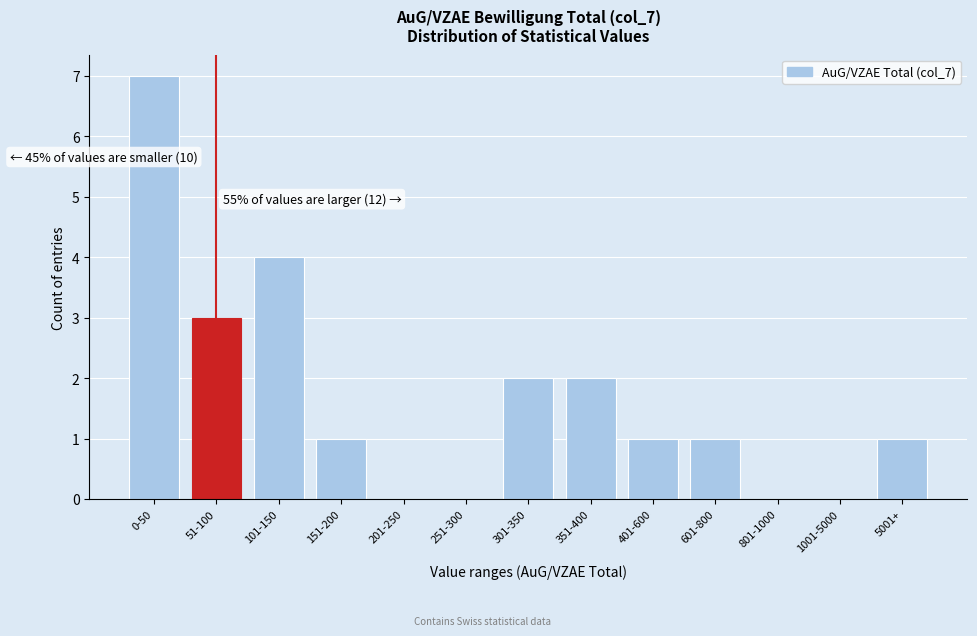

Reading left to right, transcribe all the data shown in this chart.

0-50=7	51-100=3	101-150=4	151-200=1	201-250=0	251-300=0	301-350=2	351-400=2	401-600=1	601-800=1	801-1000=0	1001-5000=0	5001+=1